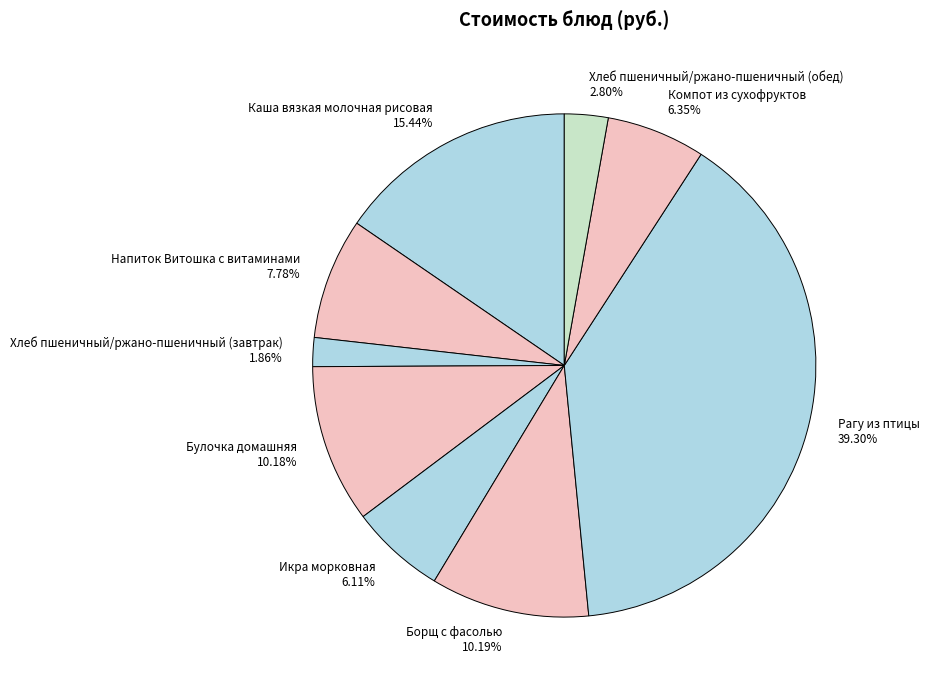

Which category has the smallest portion of the pie?

Хлеб пшеничный/ржано-пшеничный (завтрак)